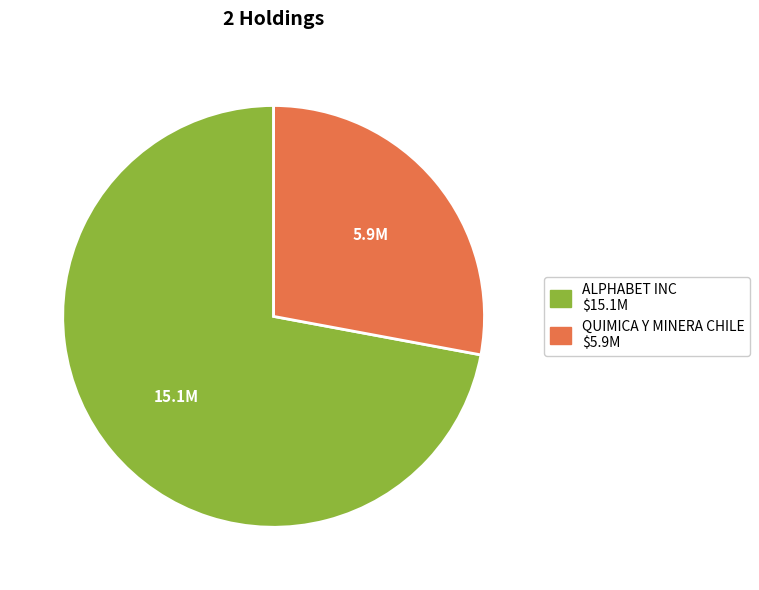

Is there a majority slice in this chart?

Yes